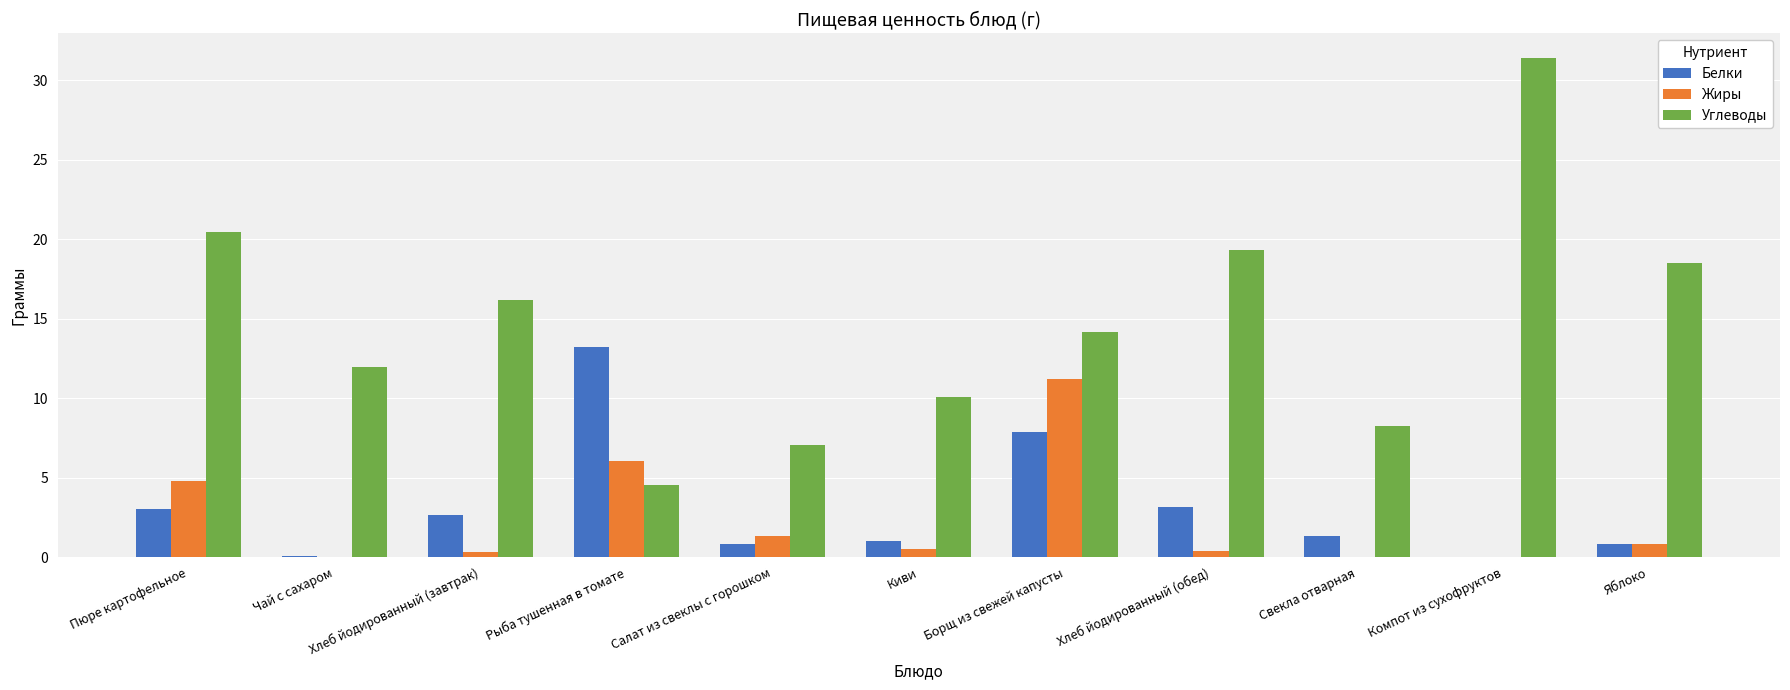

What is the highest value of the Жиры series?

11.2